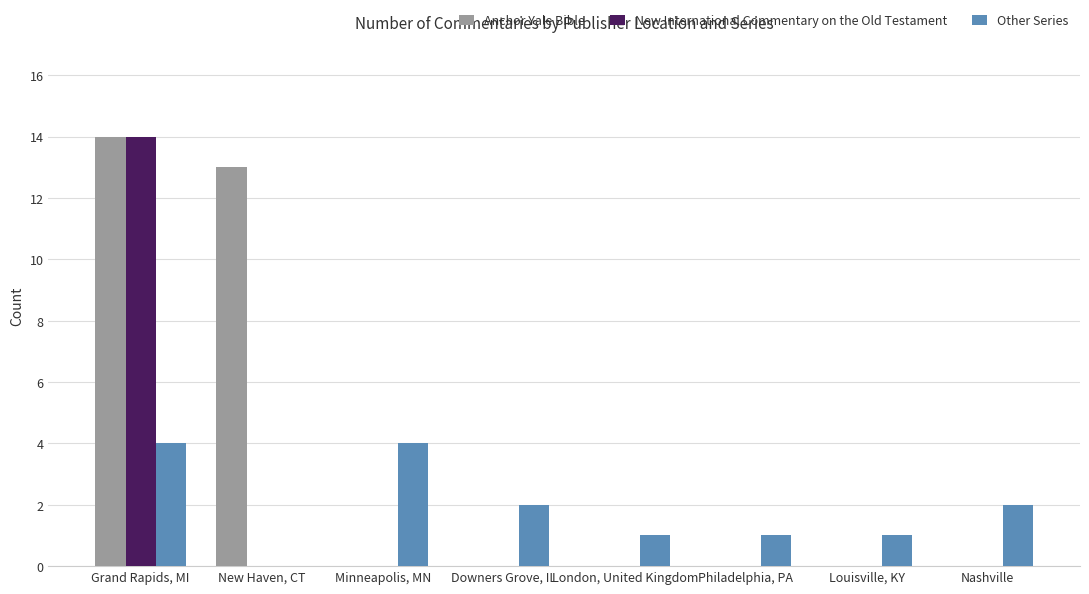

Is the value of Anchor Yale Bible at New Haven, CT greater than the value of New International Commentary on the Old Testament at Louisville, KY?

Yes